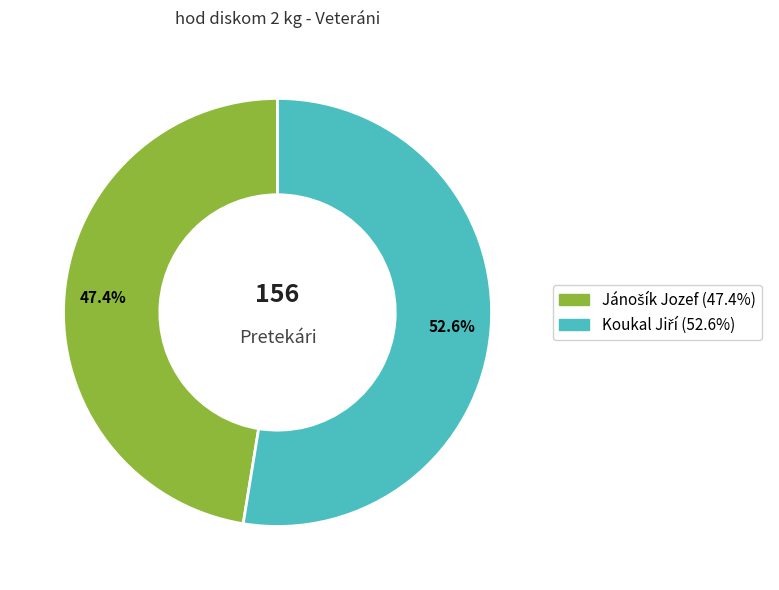

Is there any slice that represents more than half of the pie?

Yes